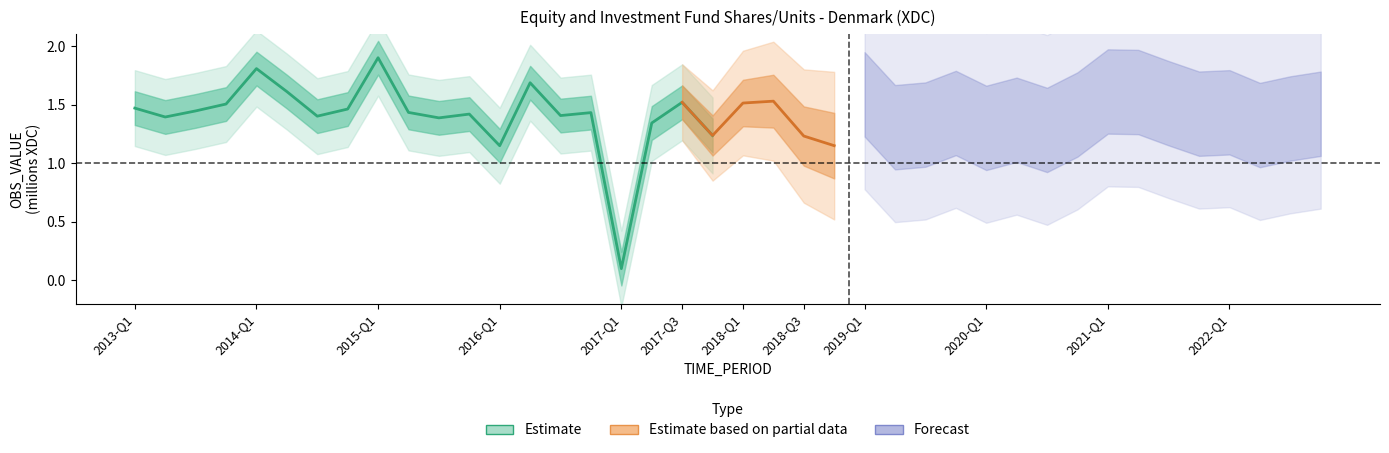

Between 2015-Q1 and 2017-Q1, which is larger?

2015-Q1